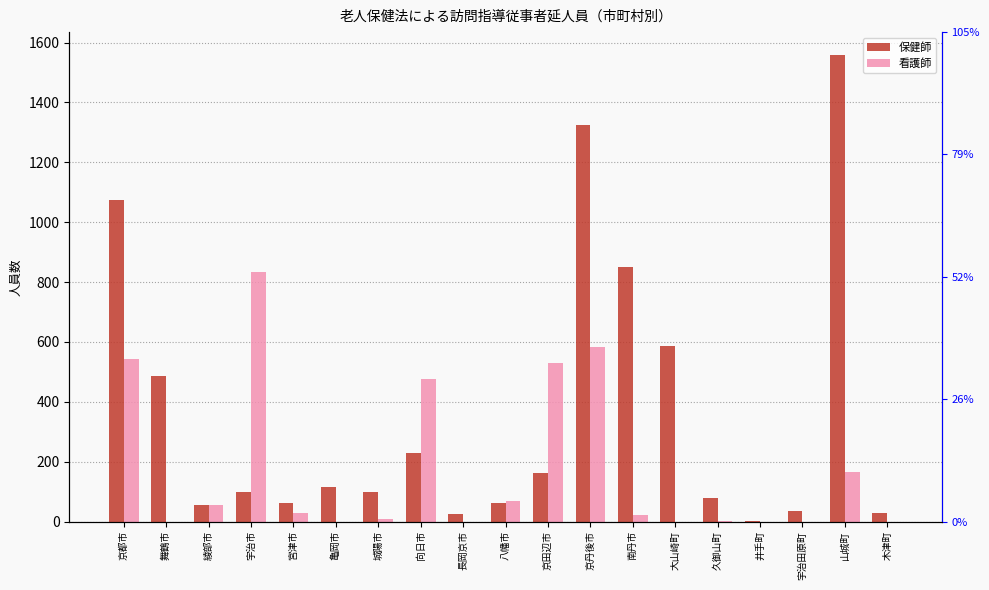

What is the sum of all 保健師 values?

6937